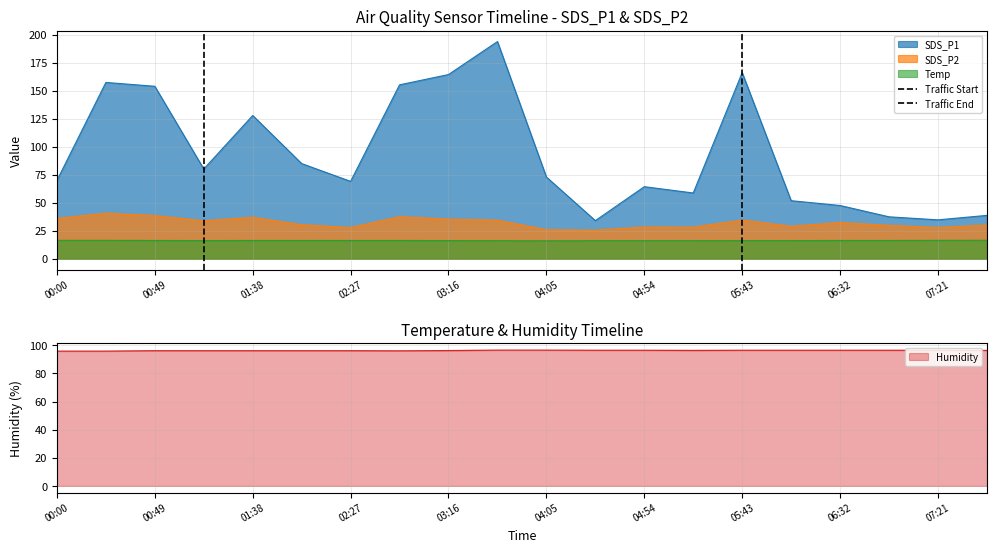

What is the highest value of the Traffic End series?

1